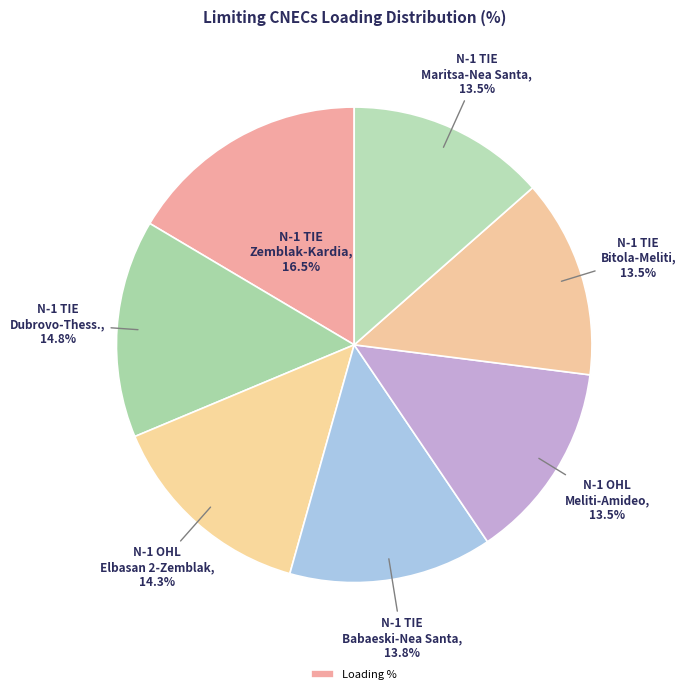

Count the number of slices in the pie.

7